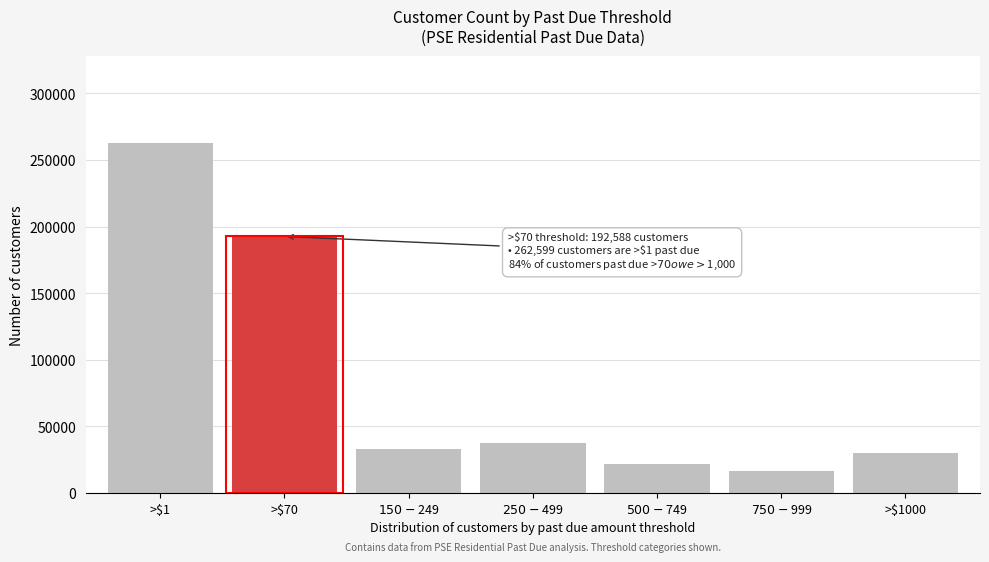

Reading right to left, what are all the values shown in this chart?

29876	16757	21682	37880	32984	192588	262599